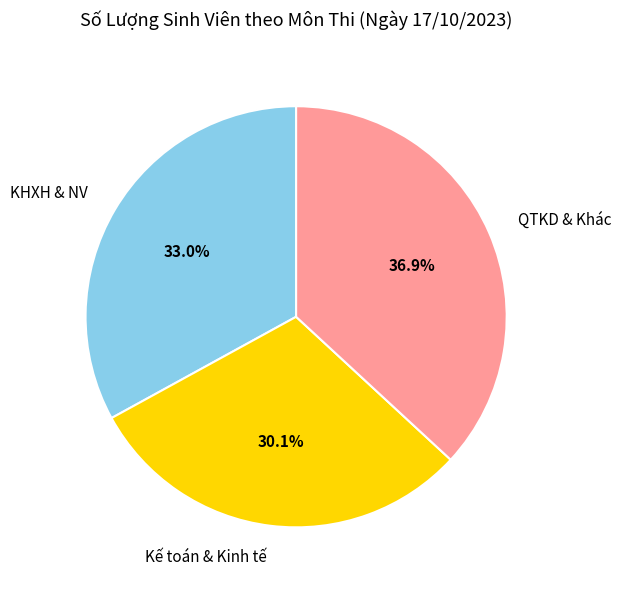

What is the smallest slice in the pie chart?

Kế toán & Kinh tế